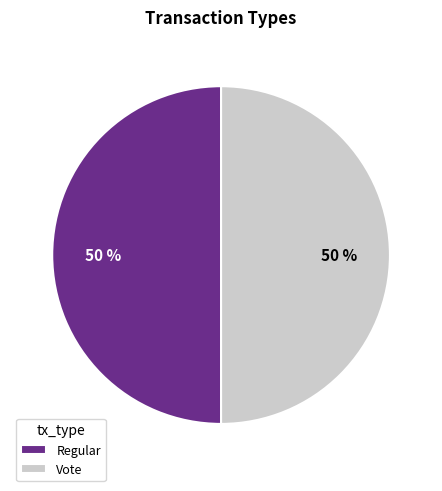

To the nearest percent, what portion does Vote represent?

50%